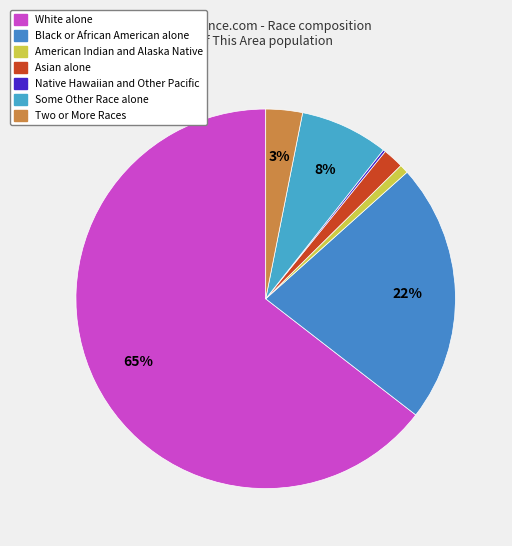

Is it true that Some Other Race alone is 8% of the pie?

True